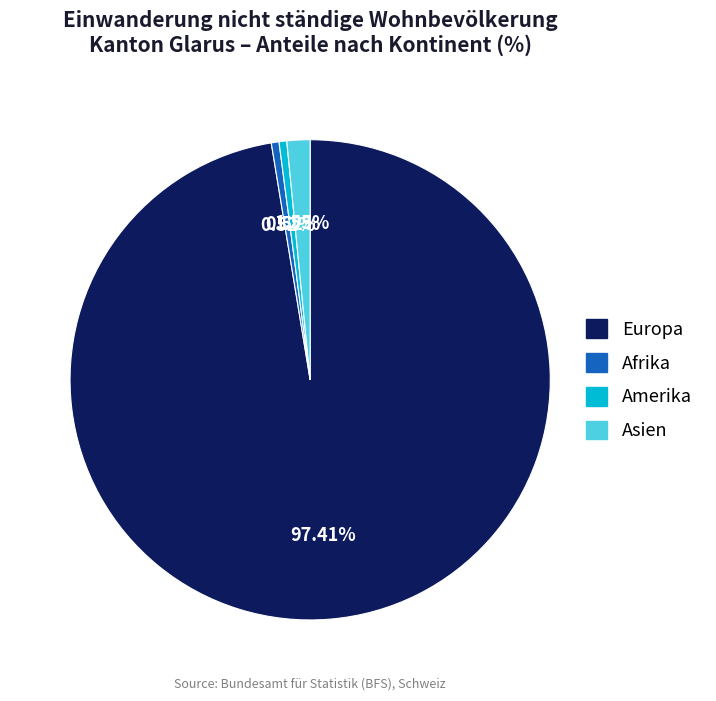

Is there any slice that represents more than half of the pie?

Yes